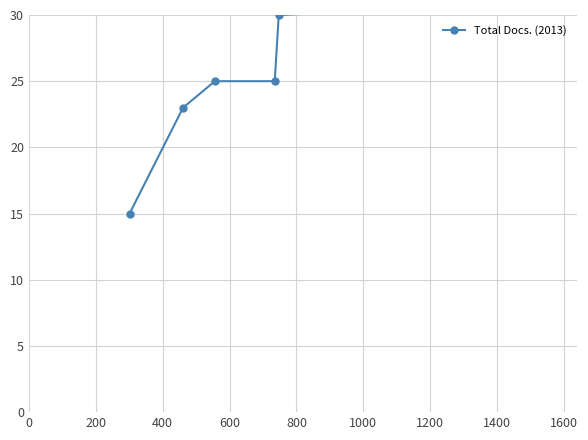

How many lines are shown in the chart?

1